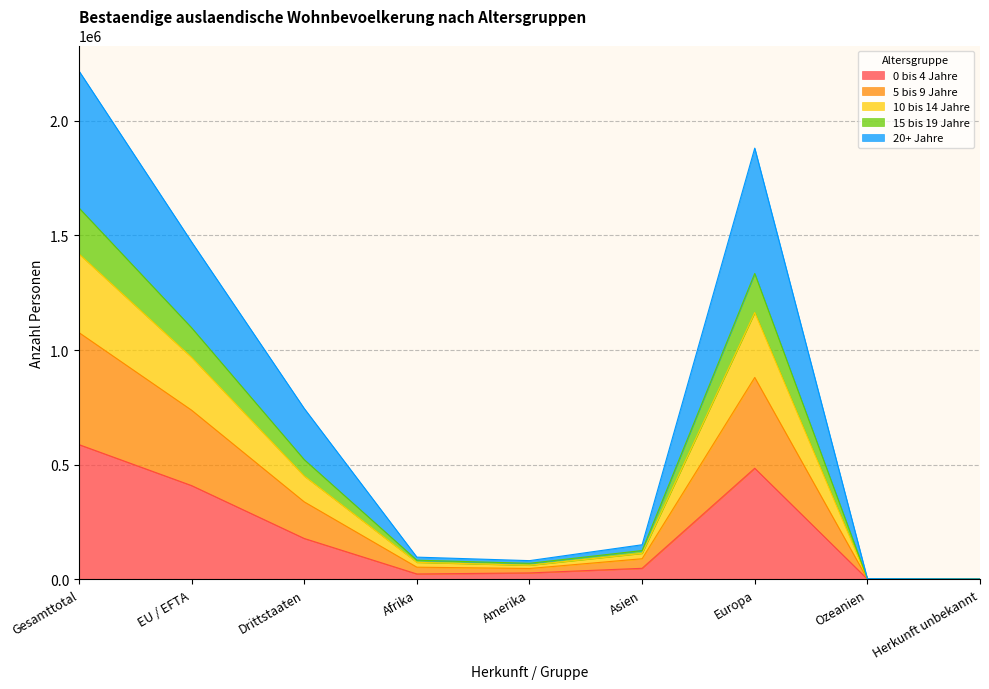

What is the total value across all series at Europa?

1880594